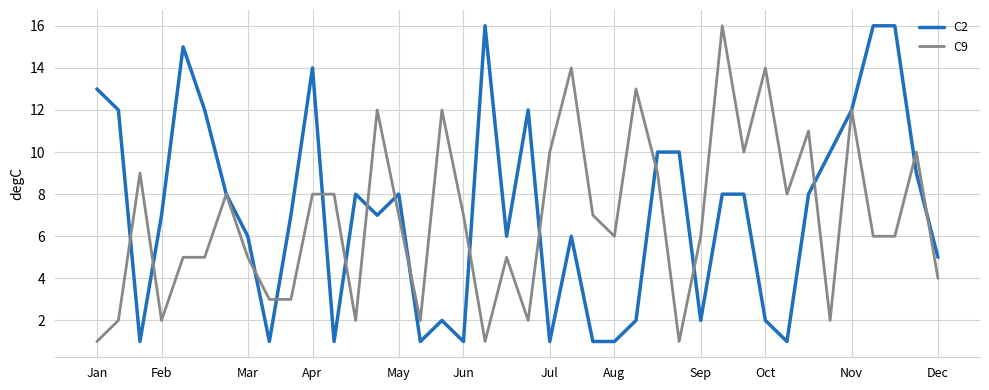

What is the greatest value displayed?

16